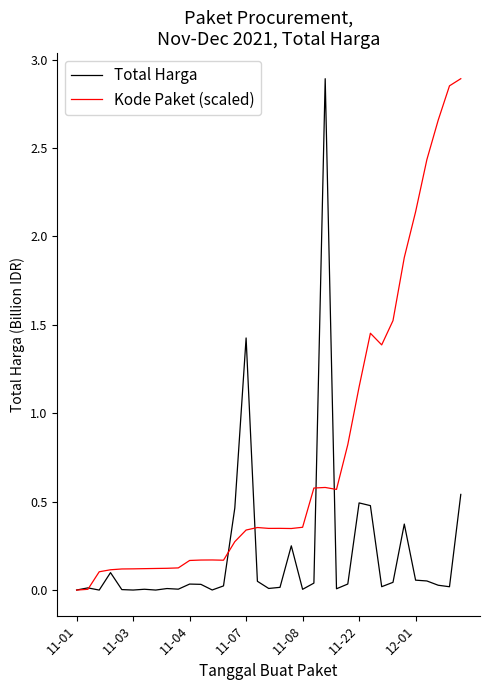

Rank the series by their average value, from highest to lowest.

Kode Paket (scaled), Total Harga